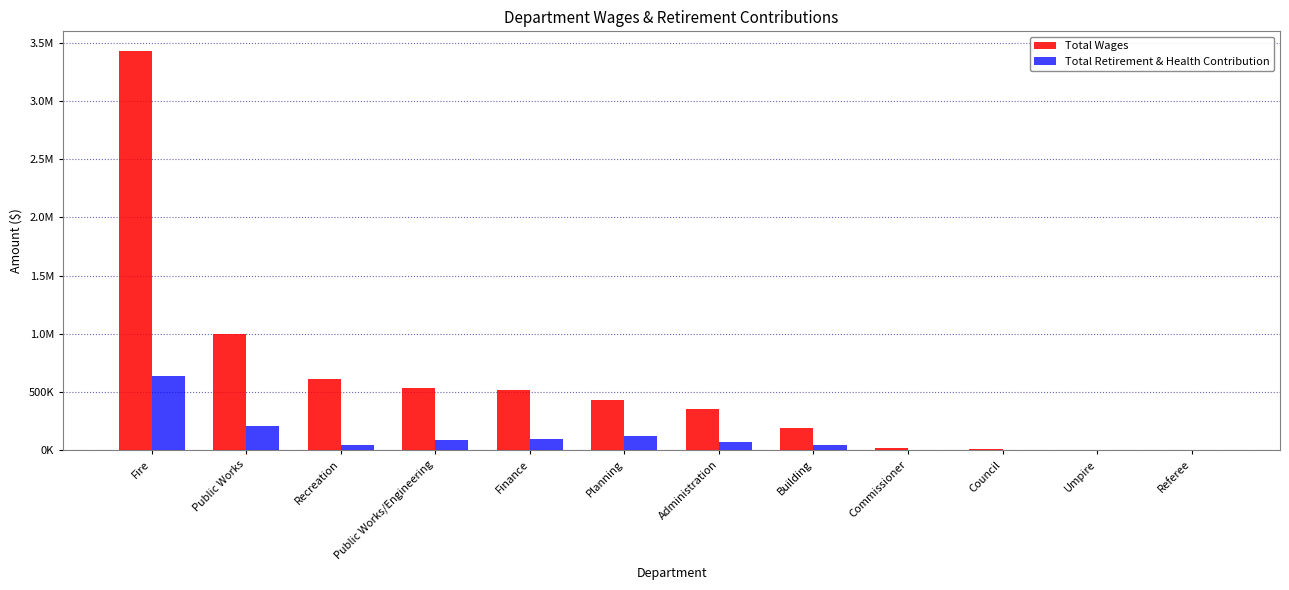

Reading left to right, list all the values displayed in this chart.

Total Wages: Fire=3426356	Public Works=995970	Recreation=607699	Public Works/Engineering=536801	Finance=517696	Planning=433491	Administration=358290	Building=190798	Commissioner=21214	Council=14931	Umpire=2520	Referee=240
Total Retirement & Health Contribution: Fire=635276	Public Works=212164	Recreation=49292	Public Works/Engineering=84873	Finance=100636	Planning=118302	Administration=71901	Building=44777	Commissioner=0	Council=1565	Umpire=0	Referee=0